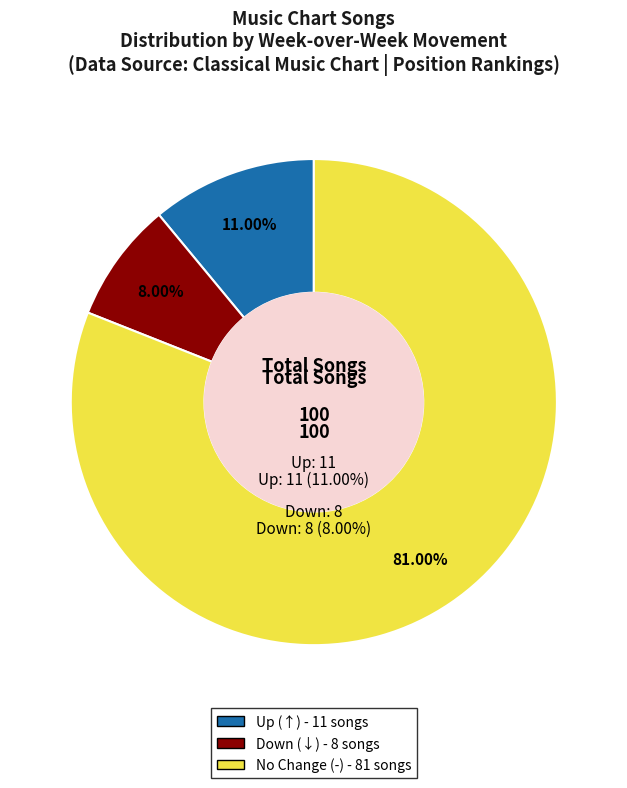

True or false: - accounts for 95% of the total.

False